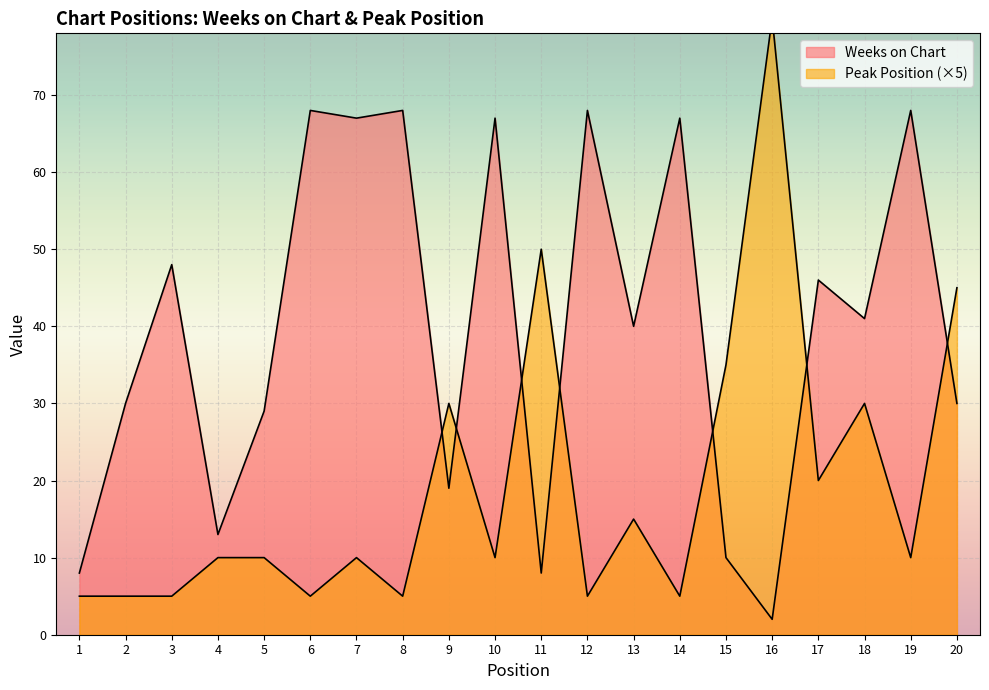

What is the total value across all series at 17?

66